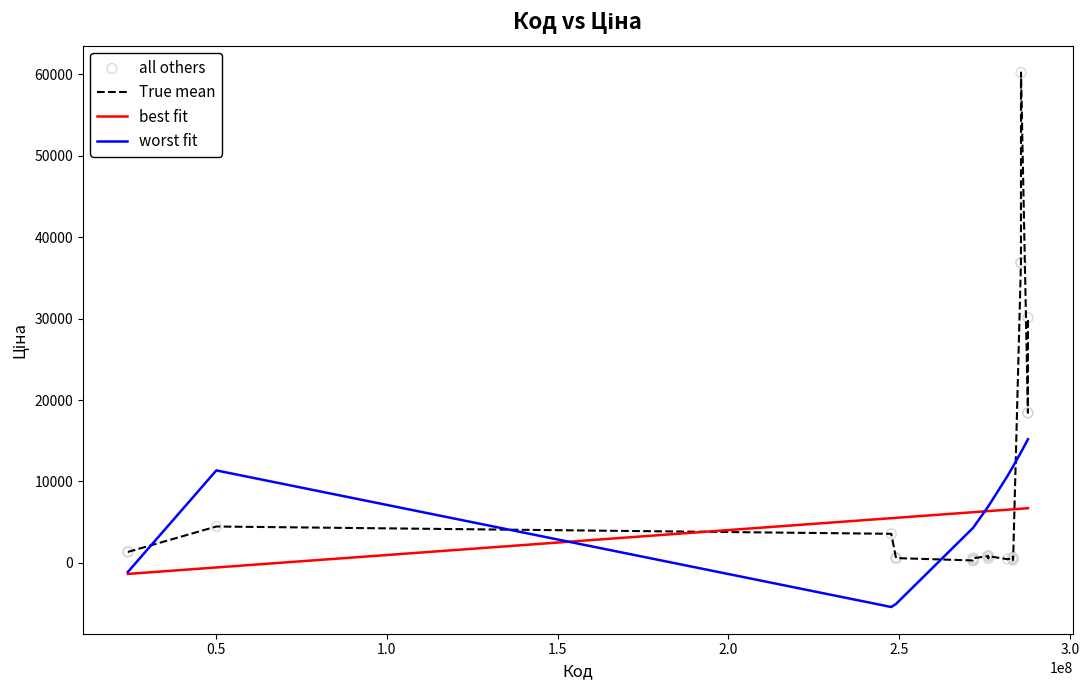

List the series in order of their peak value, highest first.

True mean, worst fit, best fit